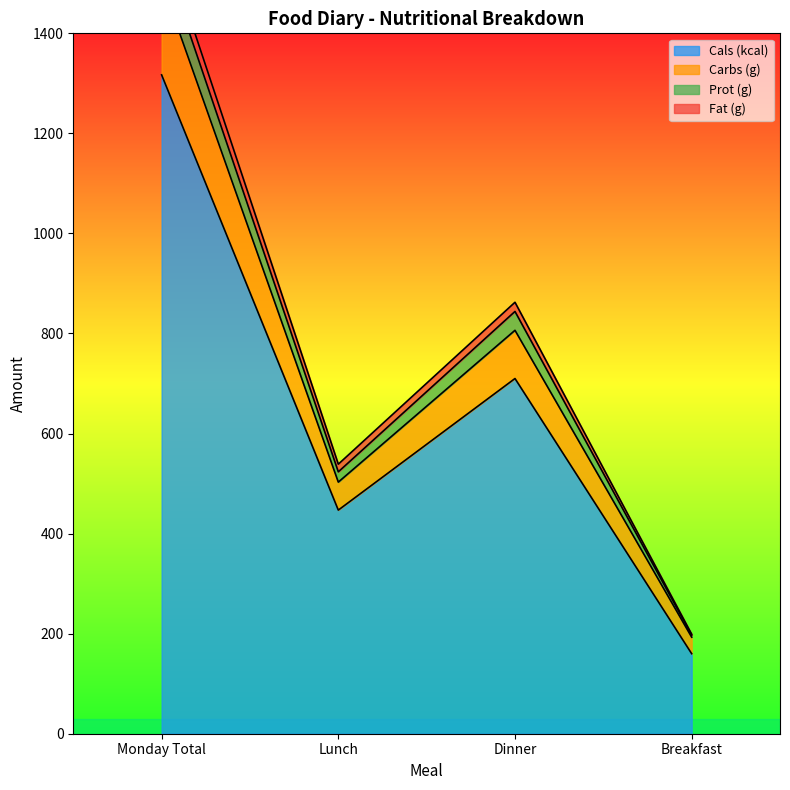

At which category does the chart reach its minimum across all series?

Breakfast